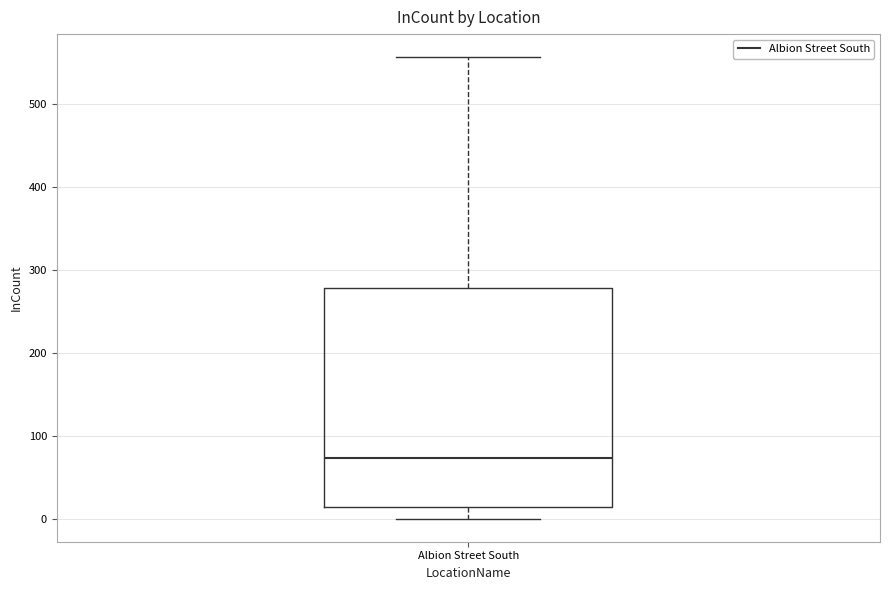

Where does the lower whisker of the box for Albion Street South end on the y-axis? The values are not printed on the chart, so give them approximately, as read against the axis.

0